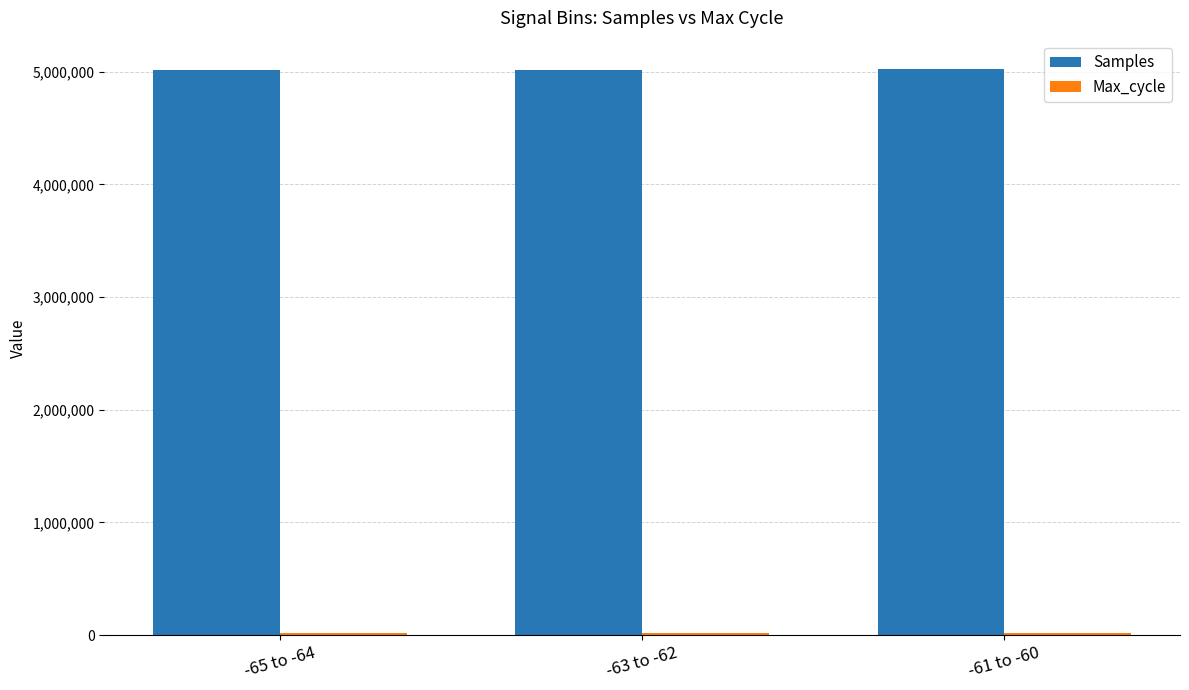

At how many categories does at least one series exceed 3576398?

3